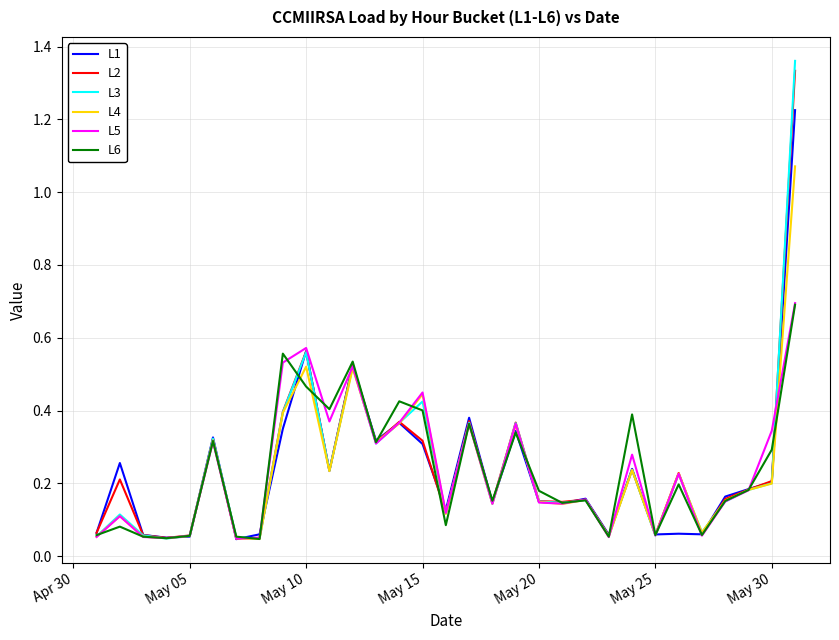

True or false: L3 and L4 cross at least once.

True